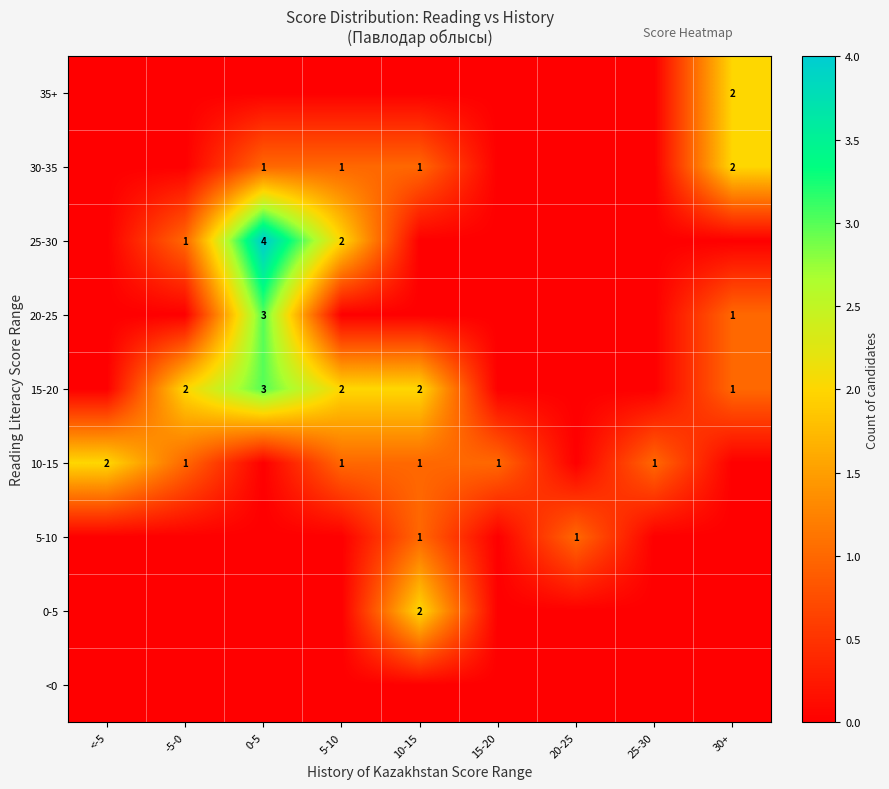

True or false: 10-15 has a value of 2 at 15-20.

False